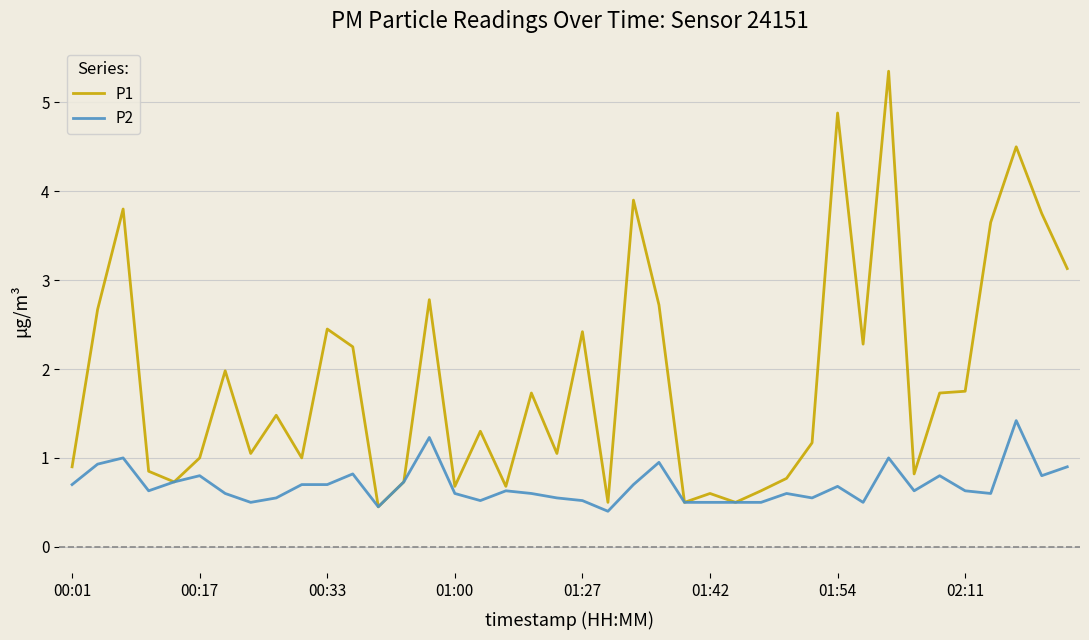

Which series has the largest range (max minus min)?

P1